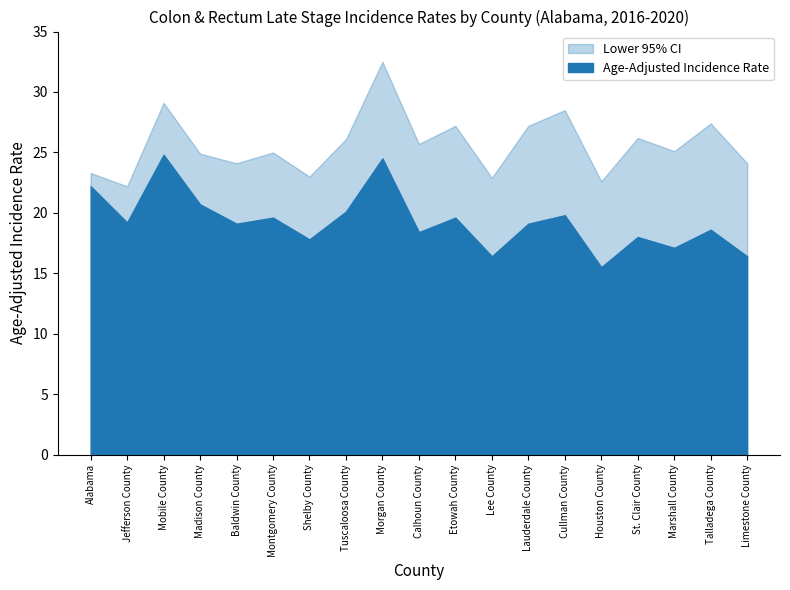

At which category is the sum across all series the highest?

Morgan County